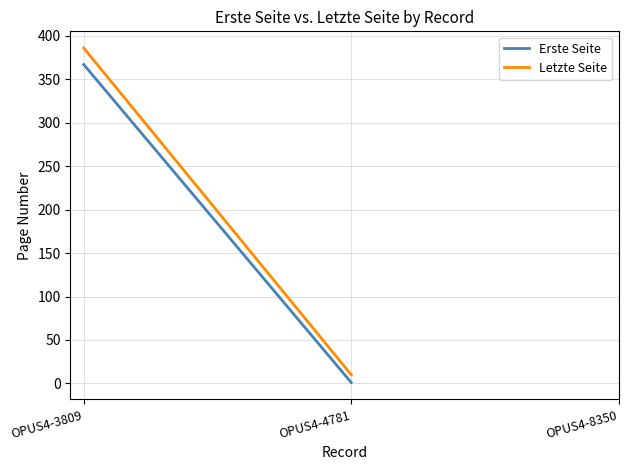

Is the value of Erste Seite at OPUS4-4781 greater than the value of Letzte Seite at OPUS4-3809?

No